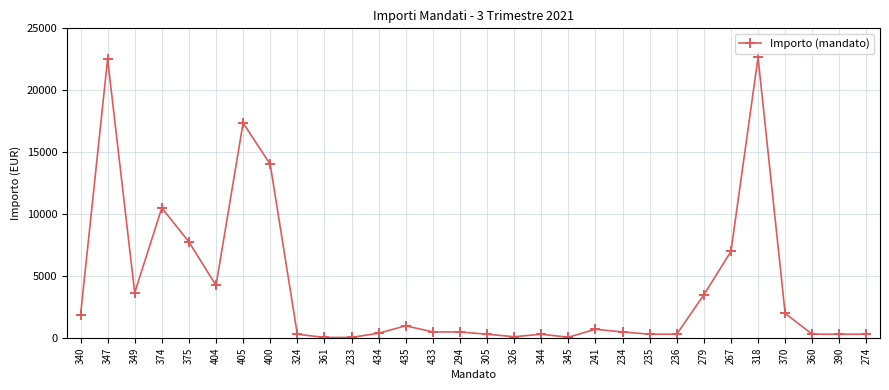

What is the value of the 1st point from the left?

1854.4